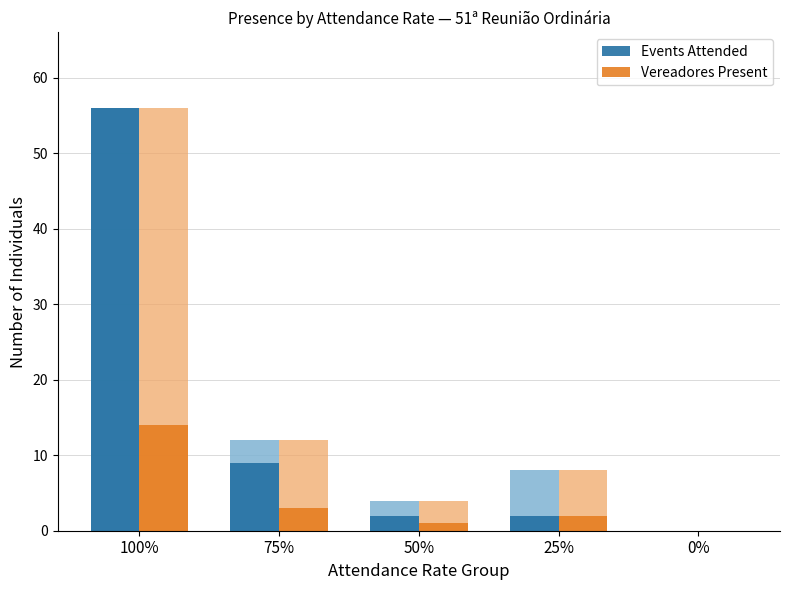

At which category is the sum across all series the highest?

100%